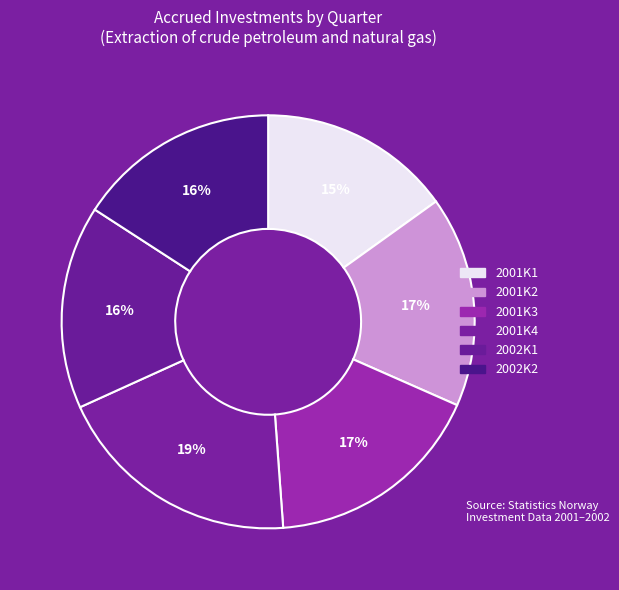

Which category has the smallest portion of the pie?

2001K1